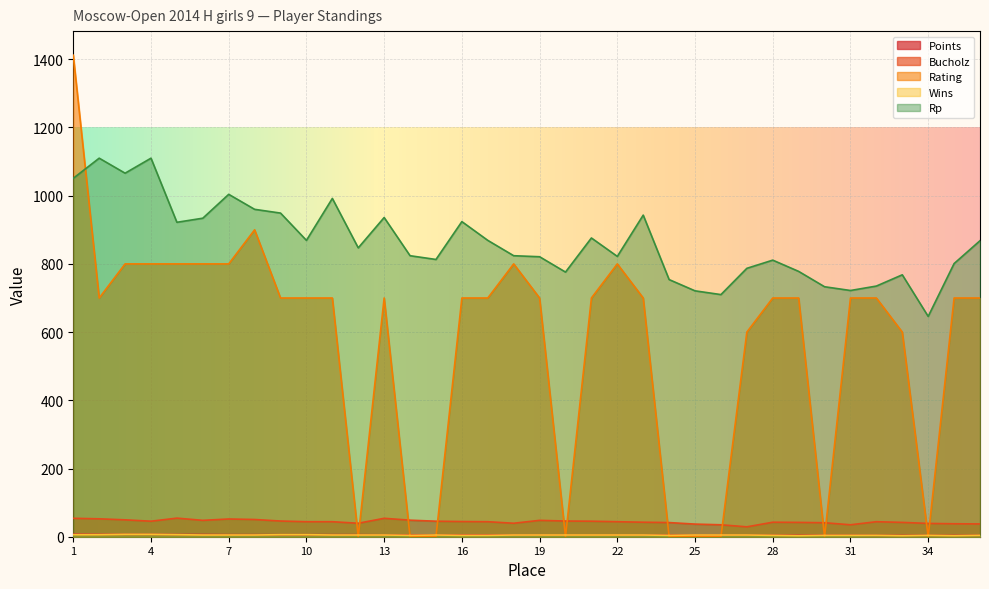

Reading right to left, list all the values displayed in this chart.

Points: 36=4.0	35=4.0	34=4.0	33=4.0	32=4.0	31=4.5	30=4.5	29=4.5	28=4.5	27=5.0	26=5.0	25=5.0	24=5.0	23=5.0	22=5.0	21=5.0	20=5.0	19=5.0	18=5.5	17=5.5	16=5.5	15=5.5	14=5.5	13=5.5	12=6.0	11=6.0	10=6.0	9=6.0	8=6.0	7=6.0	6=6.5	5=6.5	4=7.0	3=7.0	2=7.0	1=7.5
Bucholz: 36=37.5	35=38.0	34=39.0	33=42.0	32=44.0	31=35.0	30=41.0	29=42.0	28=42.5	27=29.0	26=35.0	25=37.0	24=41.5	23=42.5	22=44.0	21=45.5	20=46.0	19=48.0	18=39.5	17=44.0	16=44.5	15=45.5	14=48.5	13=54.0	12=39.5	11=44.0	10=44.0	9=46.0	8=50.5	7=52.0	6=48.0	5=54.5	4=45.5	3=49.5	2=52.5	1=54.0
Rating: 36=700.0	35=700.0	34=0.0	33=600.0	32=700.0	31=700.0	30=0.0	29=700.0	28=700.0	27=600.0	26=0.0	25=0.0	24=0.0	23=700.0	22=800.0	21=700.0	20=0.0	19=700.0	18=800.0	17=700.0	16=700.0	15=0.0	14=0.0	13=700.0	12=0.0	11=700.0	10=700.0	9=700.0	8=900.0	7=800.0	6=800.0	5=800.0	4=800.0	3=800.0	2=700.0	1=1412.0
Wins: 36=4.0	35=3.0	34=4.0	33=3.0	32=4.0	31=4.0	30=4.0	29=3.0	28=4.0	27=5.0	26=5.0	25=5.0	24=4.0	23=5.0	22=5.0	21=5.0	20=5.0	19=5.0	18=5.0	17=4.0	16=4.0	15=5.0	14=4.0	13=5.0	12=5.0	11=5.0	10=6.0	9=6.0	8=5.0	7=5.0	6=5.0	5=6.0	4=7.0	3=7.0	2=6.0	1=6.0
Rp: 36=868.0	35=801.0	34=646.0	33=768.0	32=735.0	31=722.0	30=733.0	29=778.0	28=811.0	27=787.0	26=710.0	25=721.0	24=754.0	23=943.0	22=822.0	21=876.0	20=776.0	19=821.0	18=824.0	17=869.0	16=924.0	15=813.0	14=824.0	13=936.0	12=847.0	11=992.0	10=869.0	9=949.0	8=960.0	7=1004.0	6=934.0	5=922.0	4=1110.0	3=1066.0	2=1110.0	1=1051.0